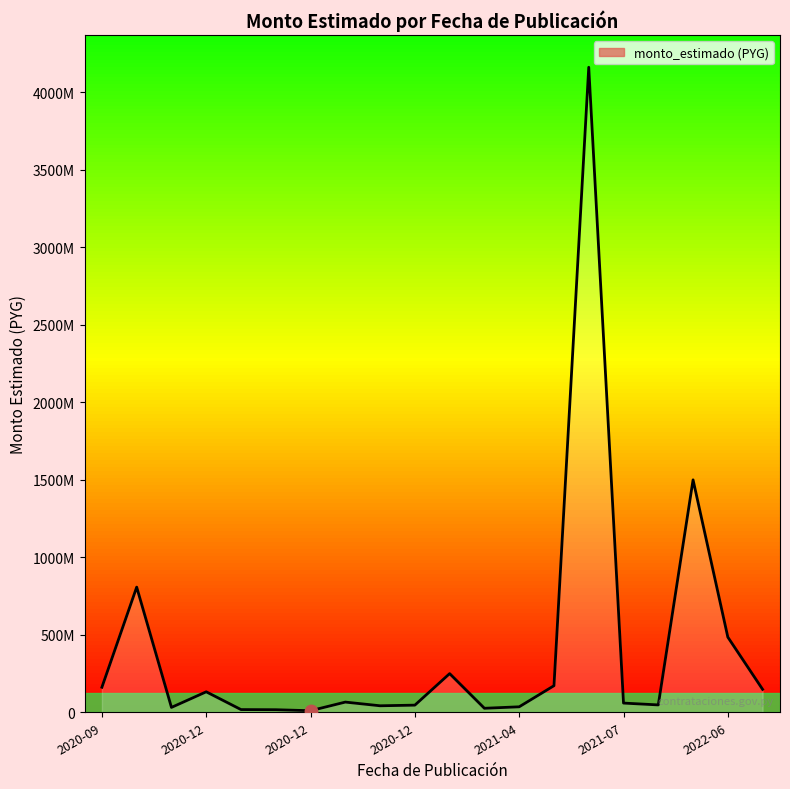

What is the change in value from 2020-12 to 2021-07?

-190084131